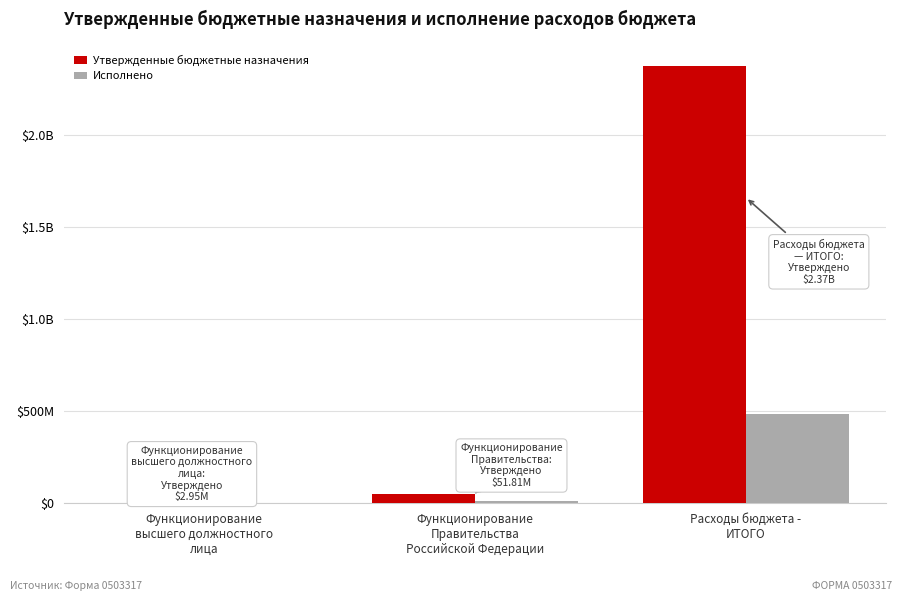

Rank the series by their average value, from lowest to highest.

Исполнено, Утвержденные бюджетные назначения